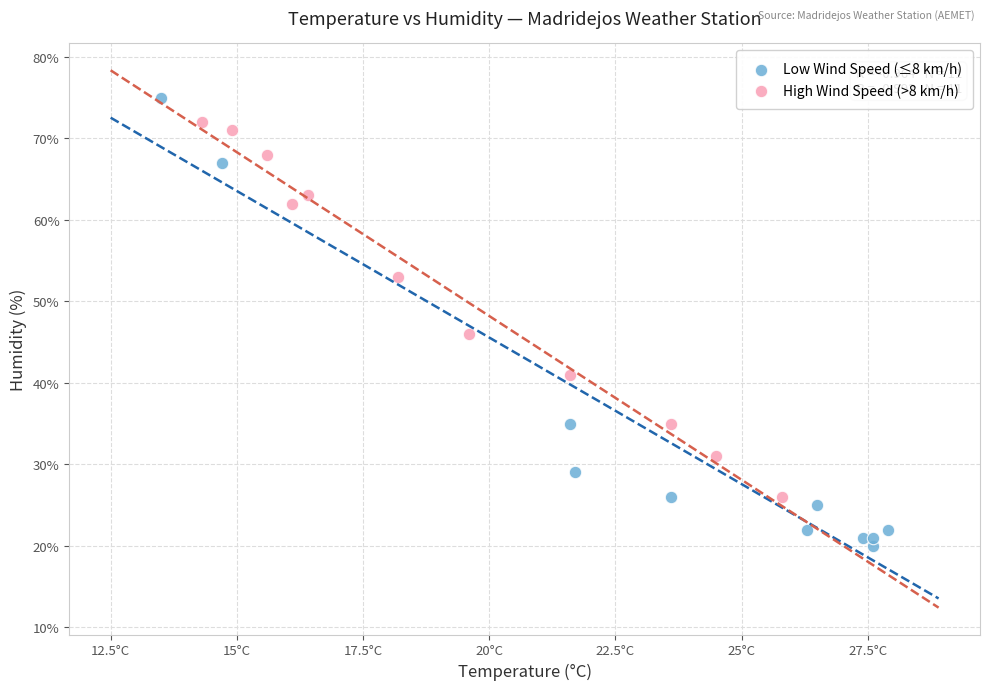

Which series reaches the minimum Y coordinate?

Low Wind Speed (≤8 km/h)